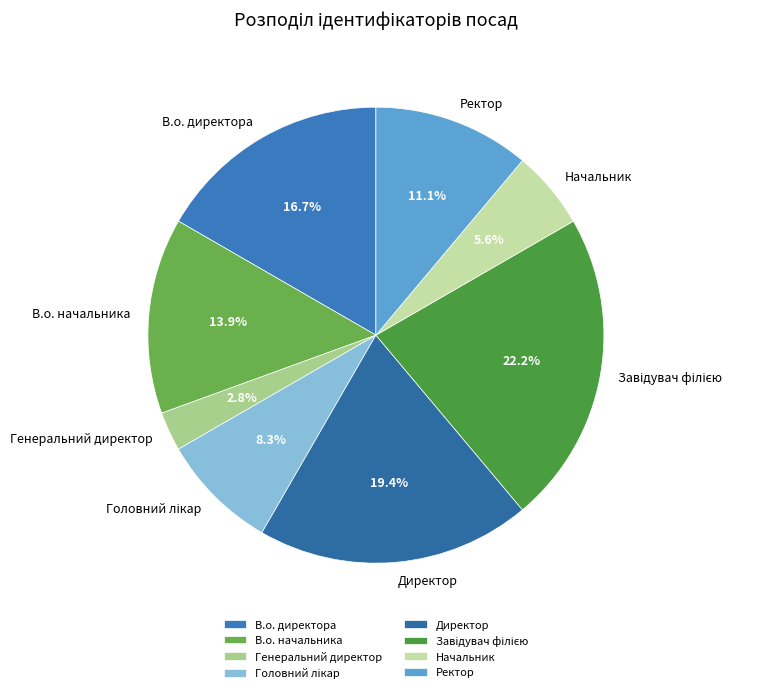

To the nearest percent, what is the difference between the Генеральний директор and В.о. начальника slice percentages?

11%